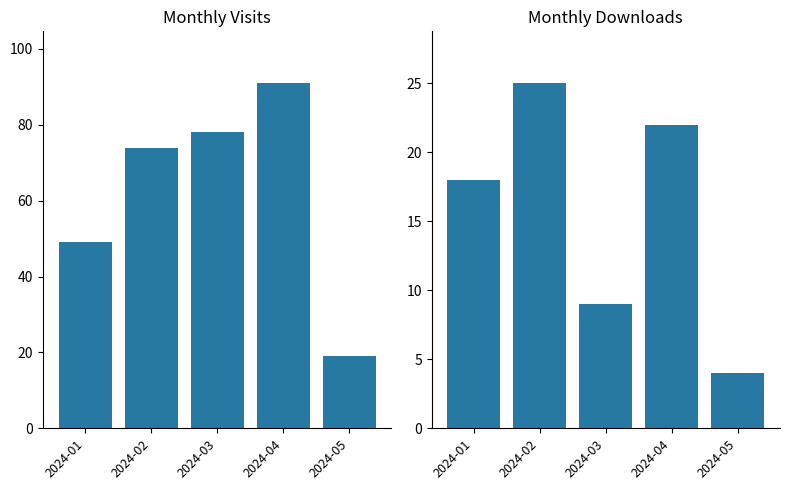

What is the difference between the maximum and minimum values in the monthly_download_resource series?

21